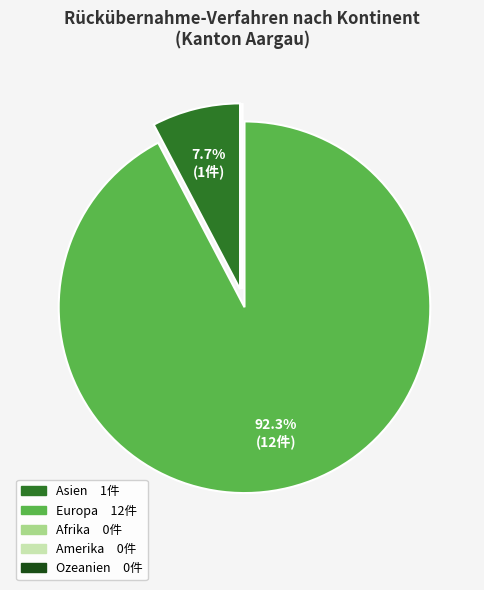

Is there a majority slice in this chart?

Yes